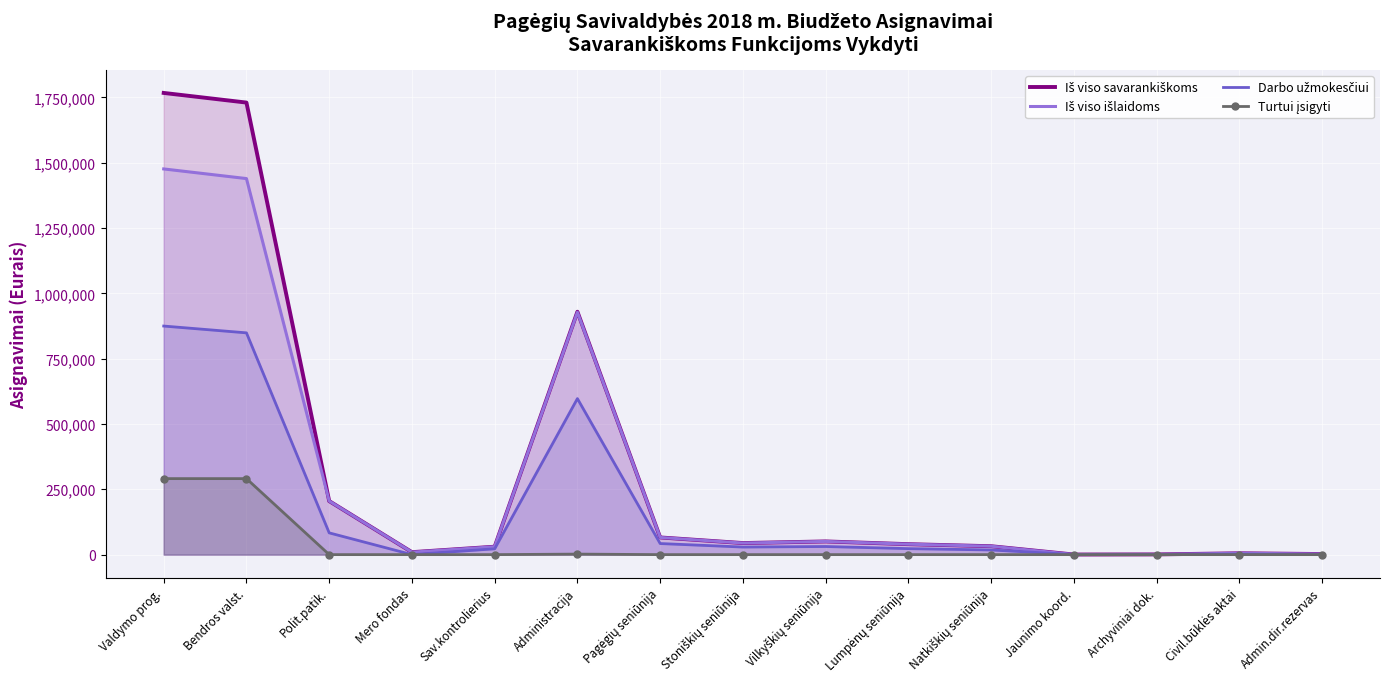

In Darbo užmokesčiui, how many points are higher than both neighbors (excluding endpoints)?

3